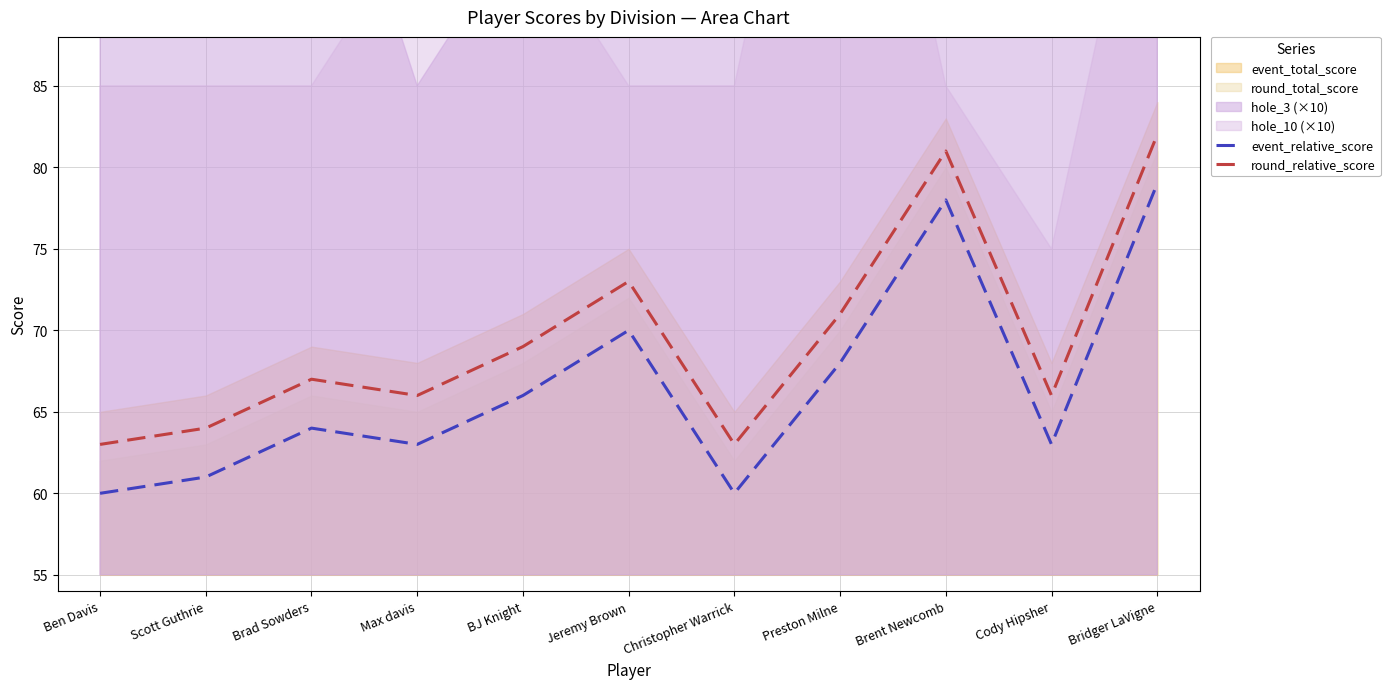

At which label does event_relative_score first exceed 64?

BJ Knight